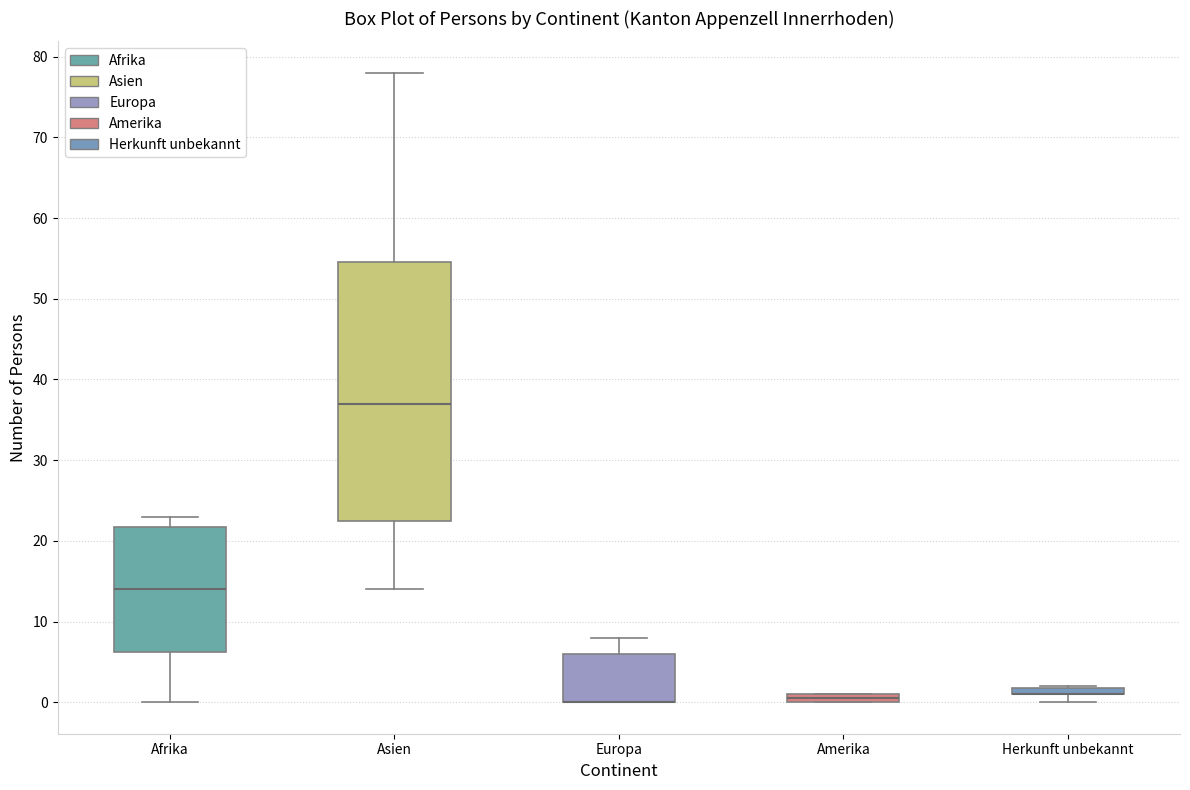

Where is the lower edge of the box for Amerika on the y-axis? The values are not printed on the chart, so give them approximately, as read against the axis.

0